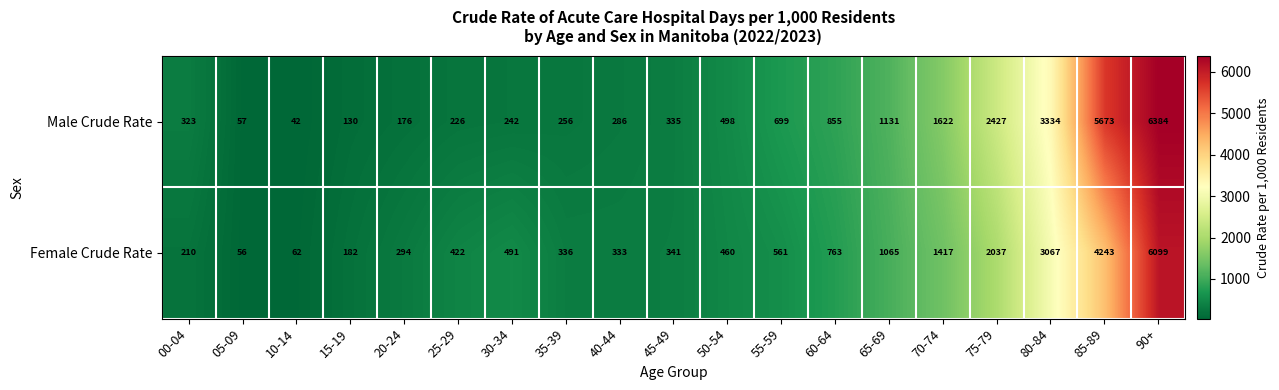

At 05-09, list the series in order from smallest to largest.

Female Crude Rate, Male Crude Rate